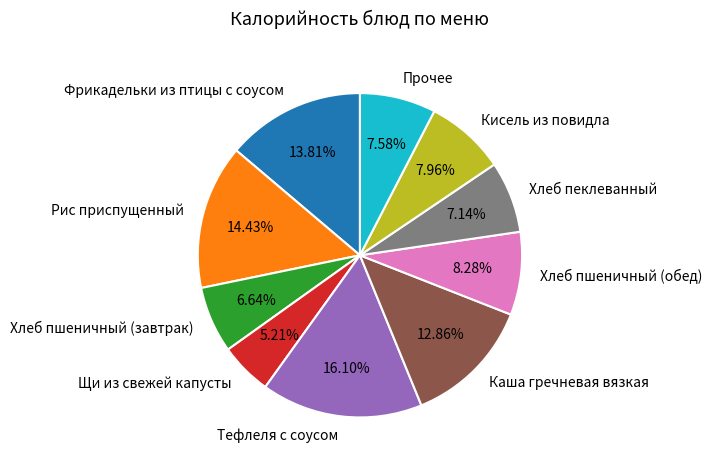

Which category has the smallest portion of the pie?

Щи из свежей капусты